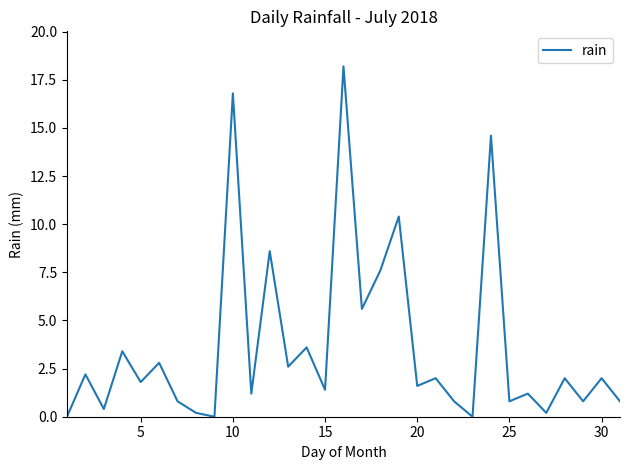

How many lines are shown in the chart?

1